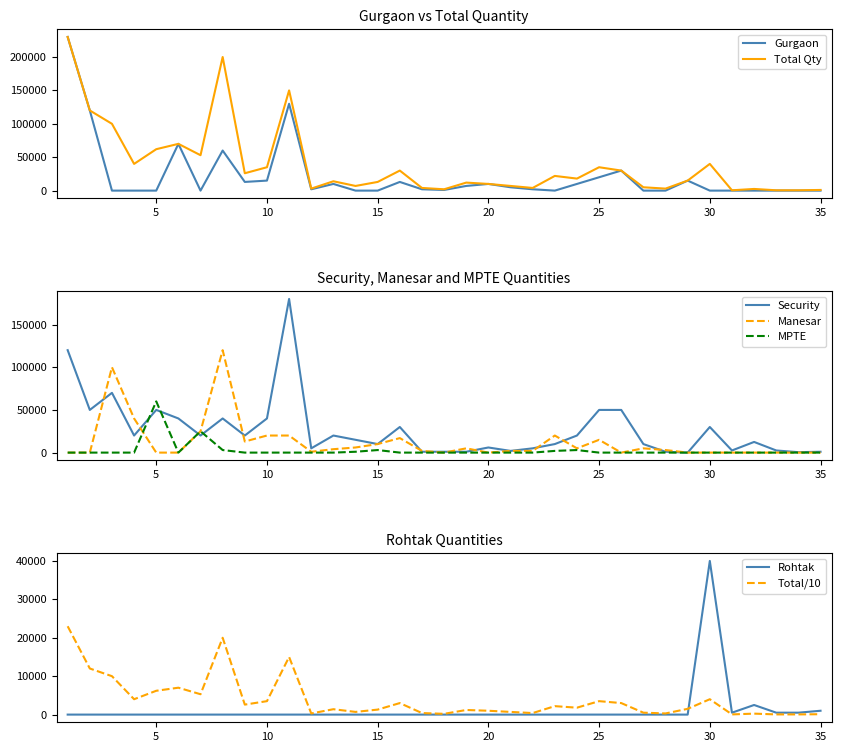

What is the difference between the highest and lowest values at 10?

40000